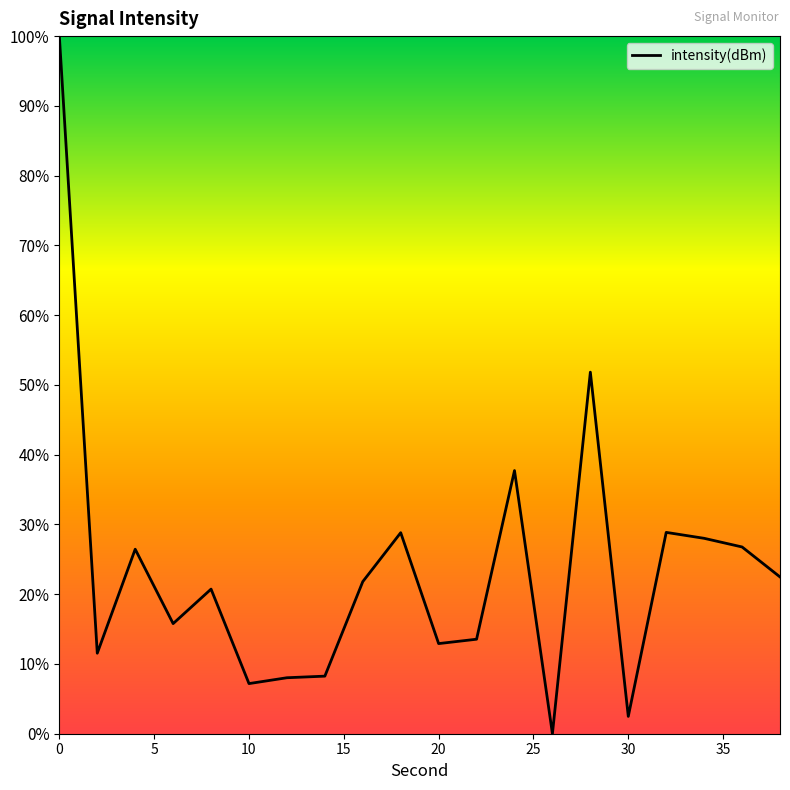

What is the maximum value shown in the chart?

100.0